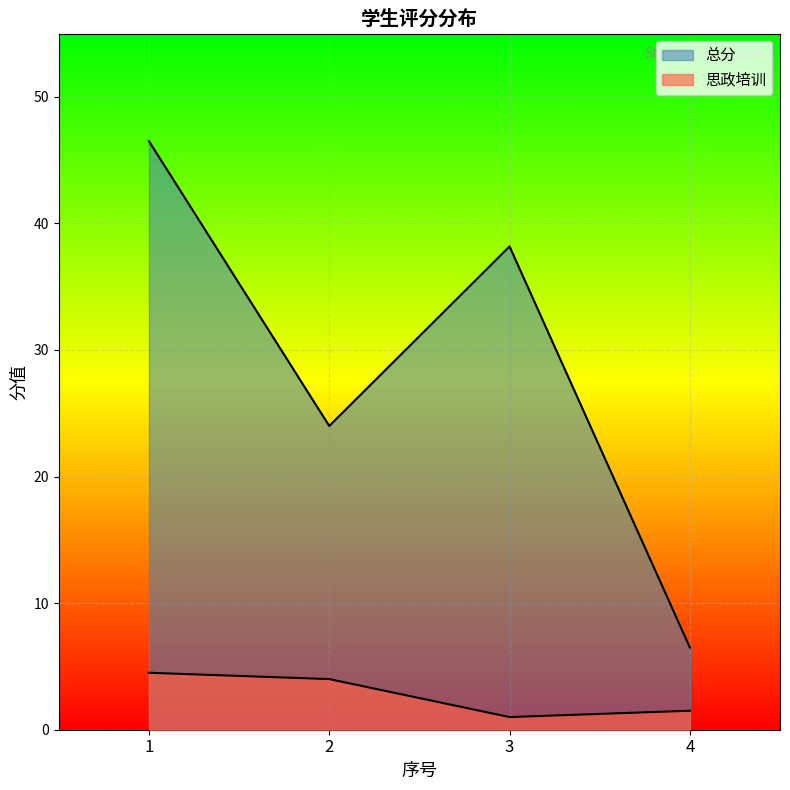

What is the greatest value displayed?

46.5